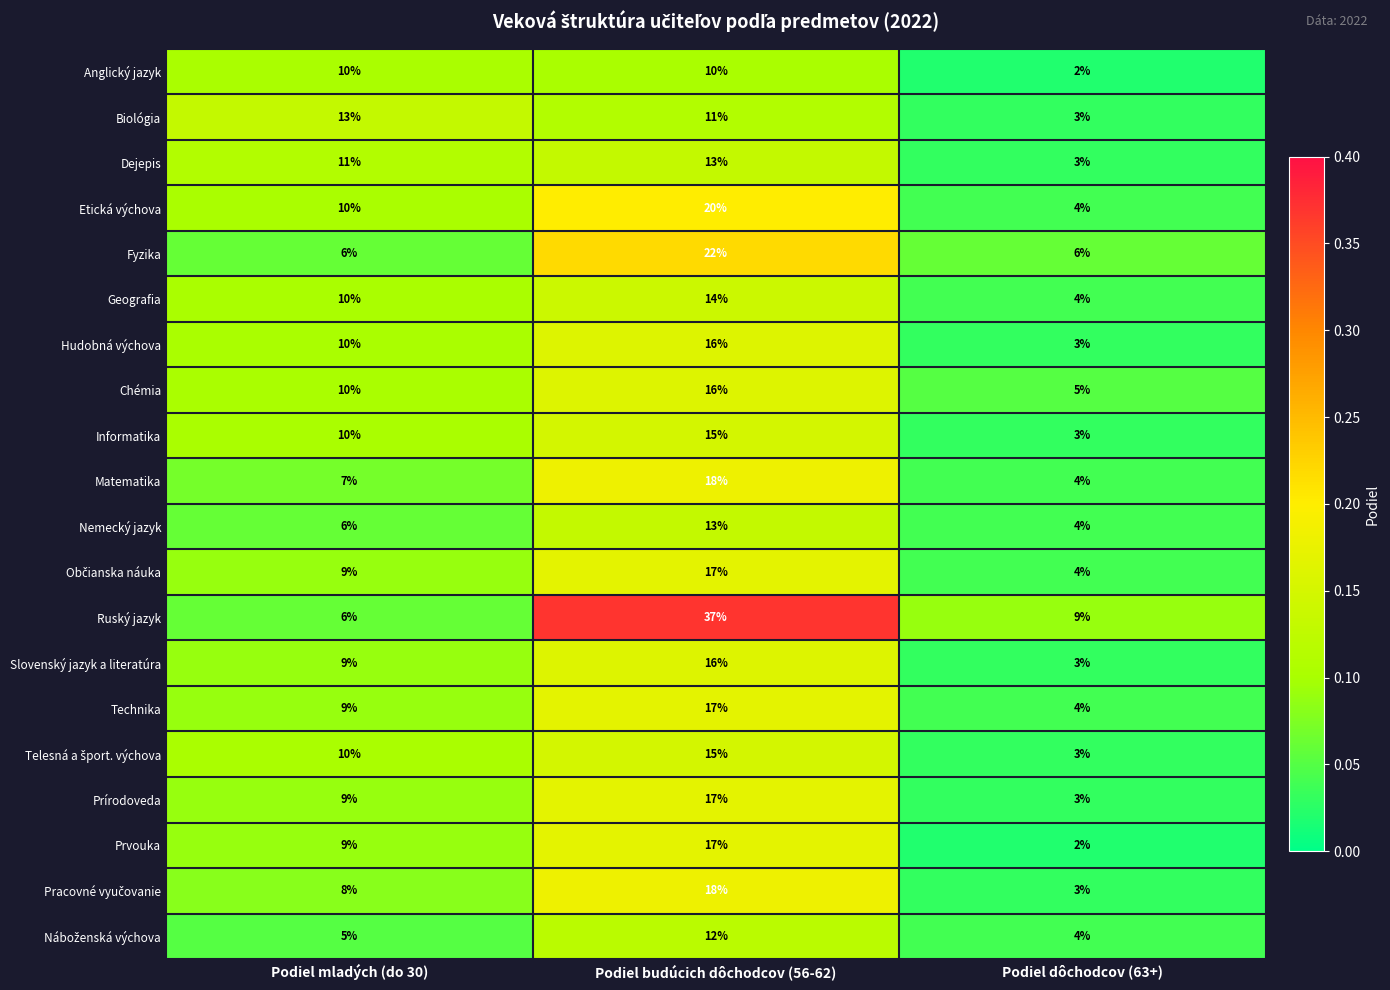

Which series has the largest range (max minus min)?

Ruský jazyk